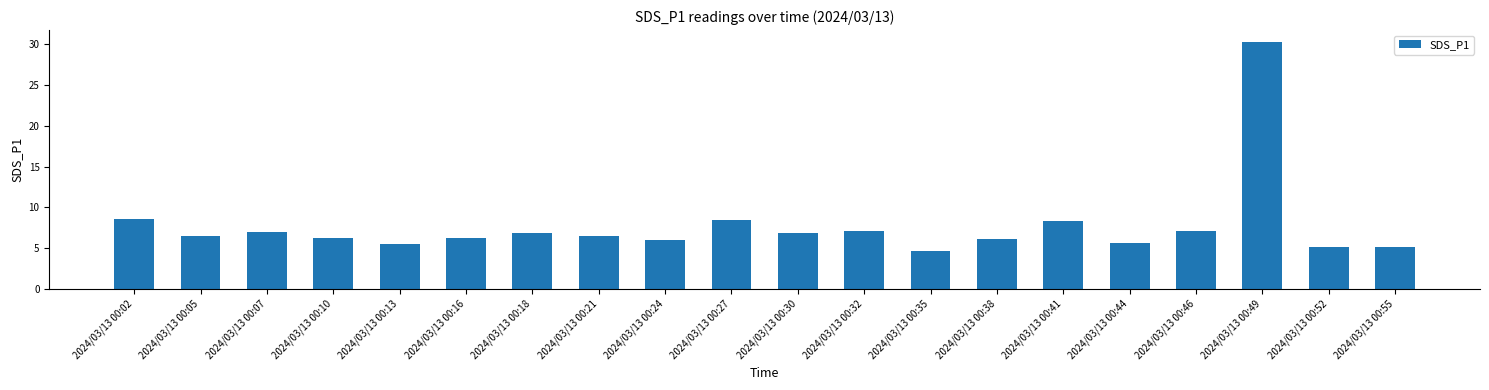

The chart shows a value of 12.7 at 2024/03/13 00:46. True or false?

False